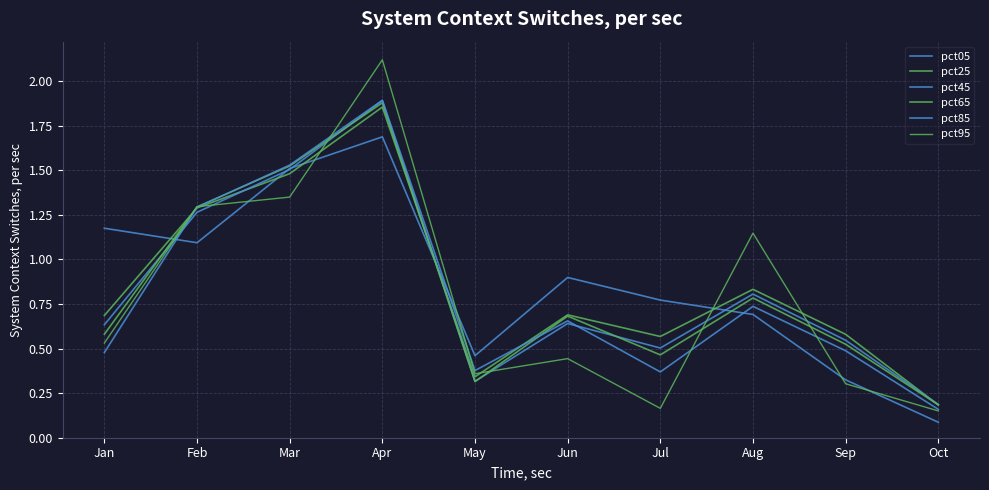

What is the highest value of the pct65 series?

1.9